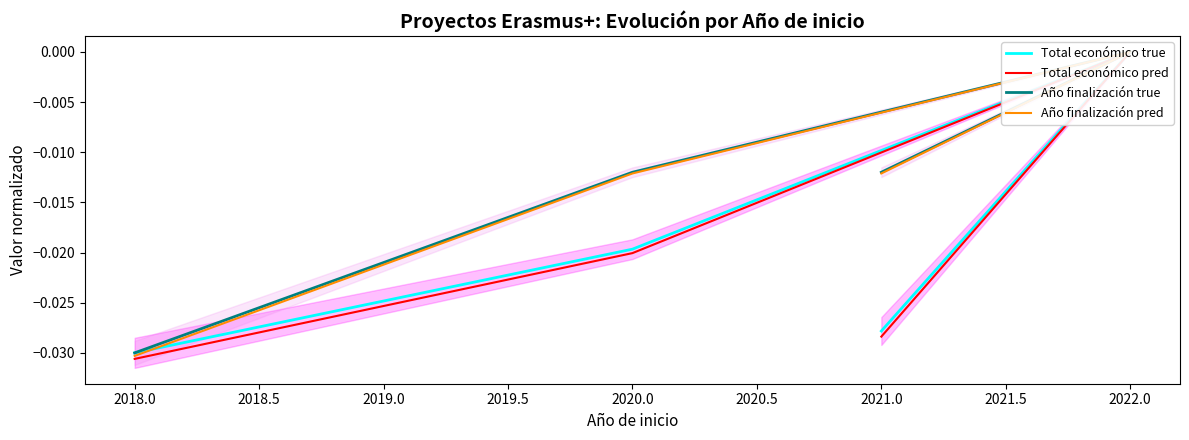

Is the value of Total económico pred at 2018.0 greater than the value of Total económico true at 2020.0?

No